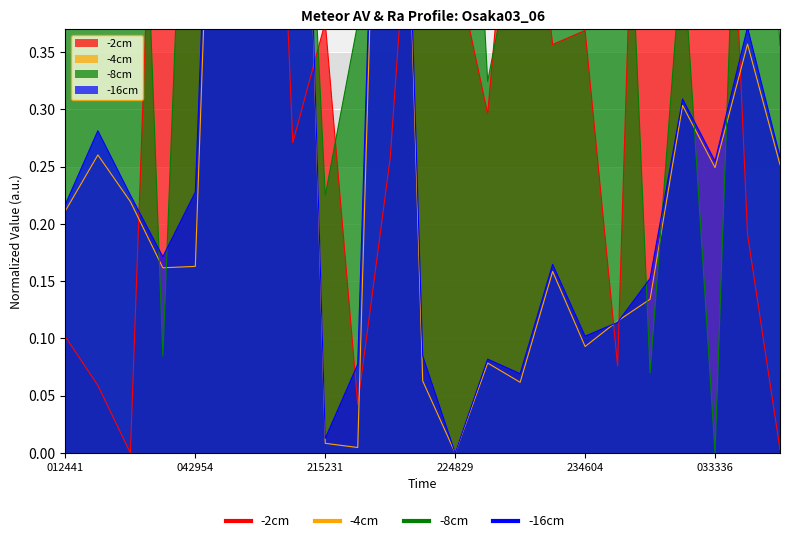

True or false: -4cm and -8cm intersect in this chart.

True